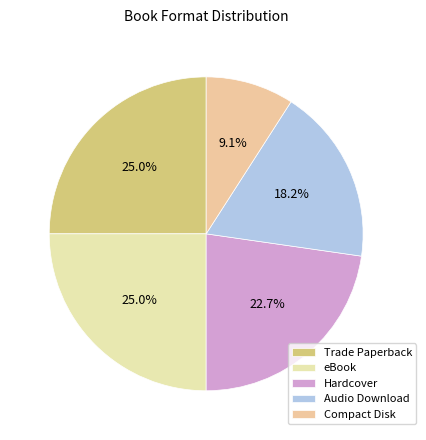

Between eBook and Trade Paperback, which is larger?

eBook